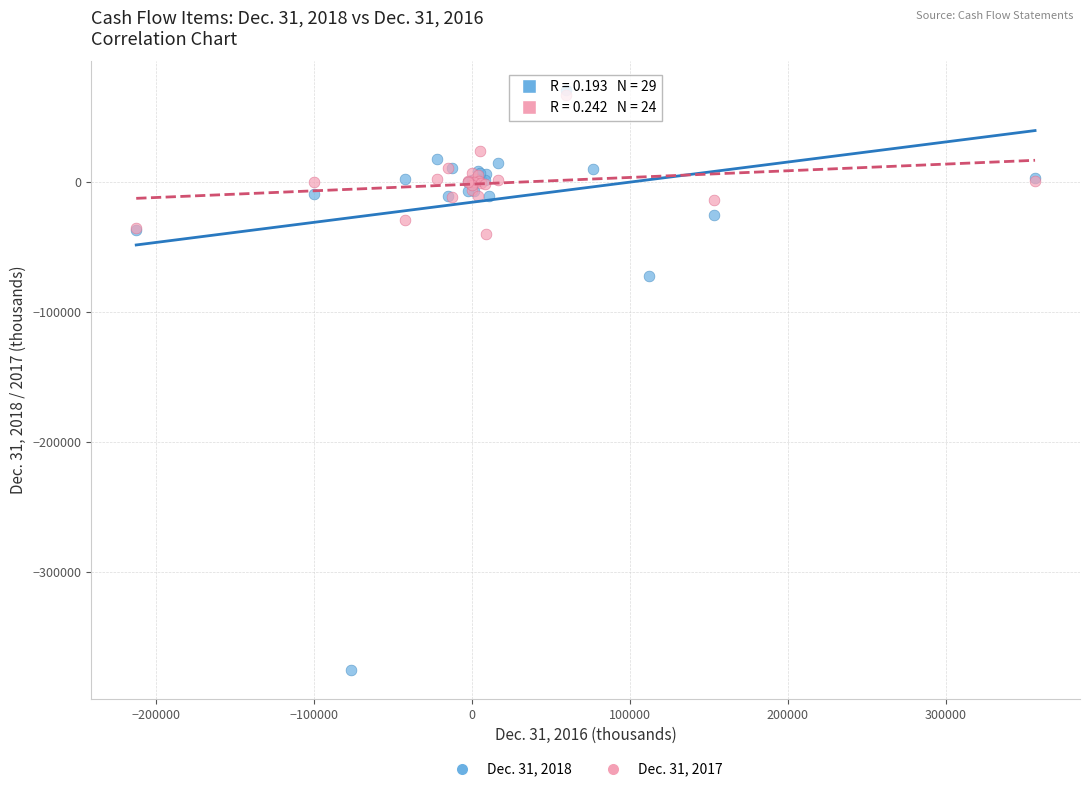

Which series reaches the minimum Y coordinate?

Dec. 31, 2018